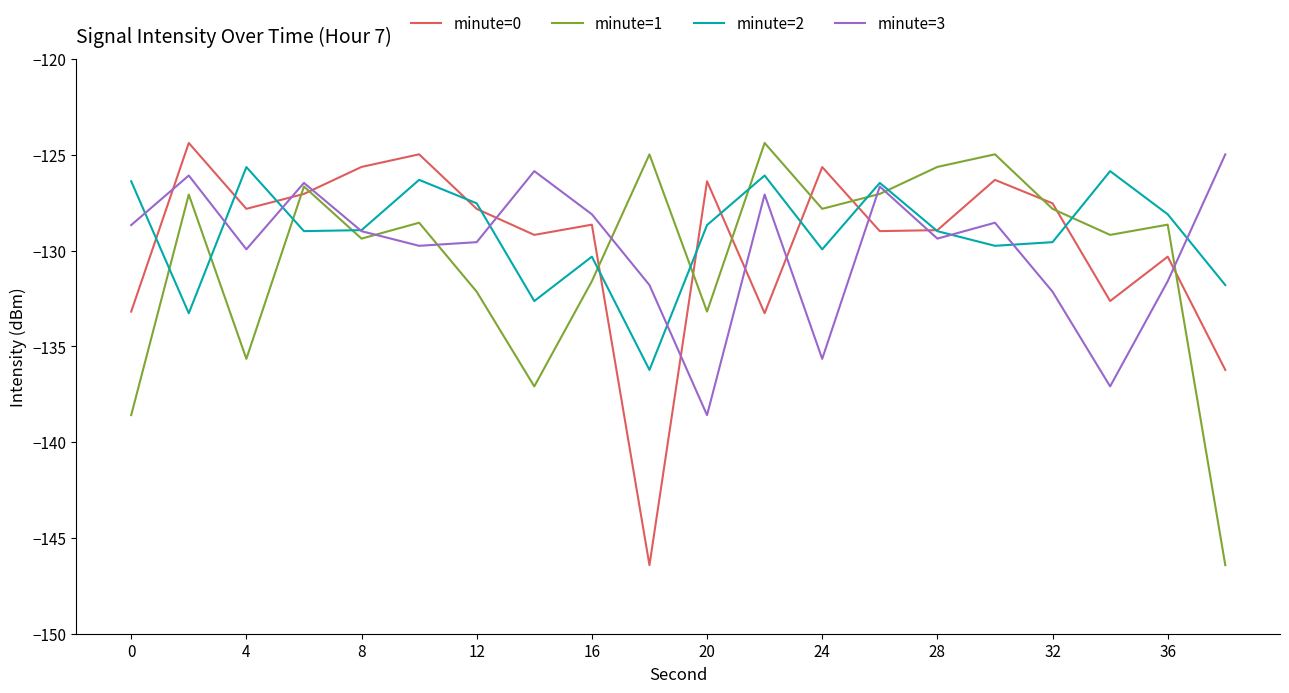

What is the highest value of the minute=2 series?

-125.6